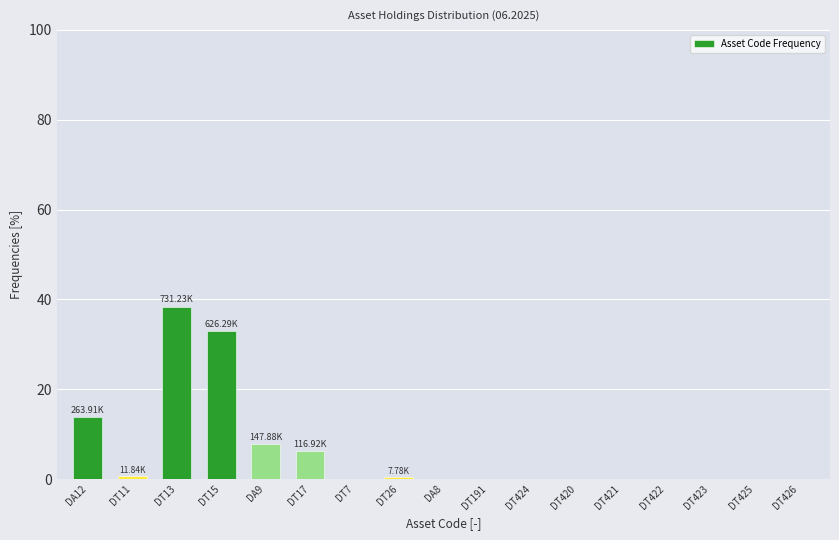

Which has a higher value, DT421 or DA9?

DA9